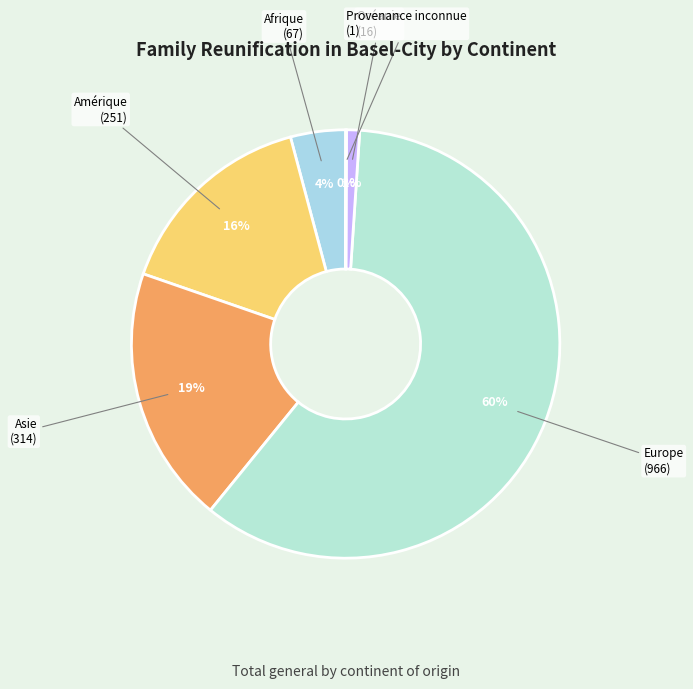

True or false: Afrique accounts for 4% of the total.

True